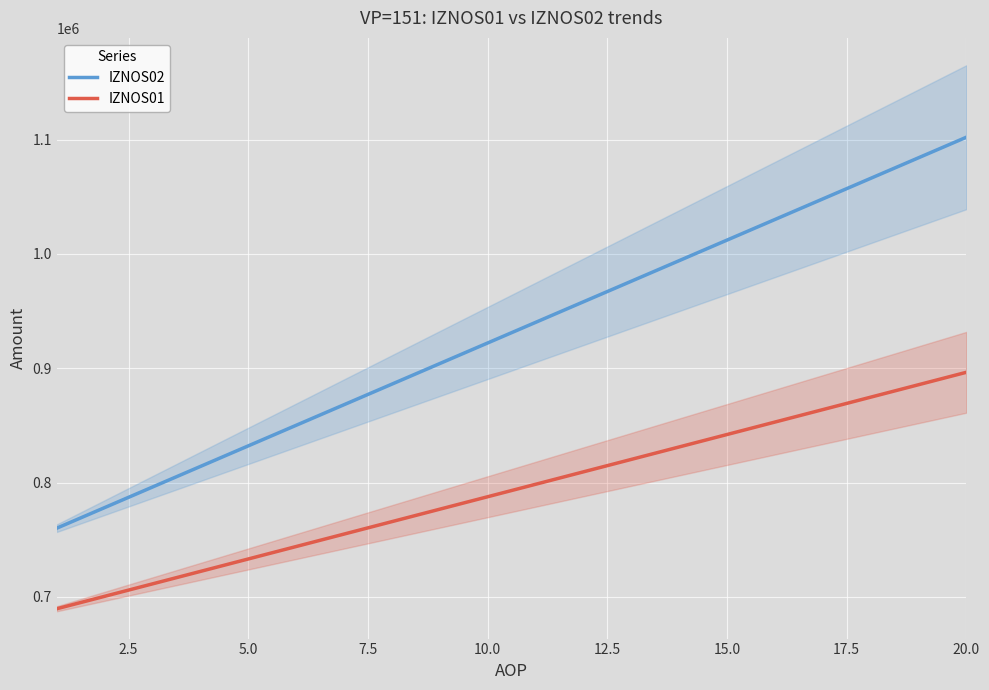

True or false: IZNOS01 and IZNOS02 intersect in this chart.

False